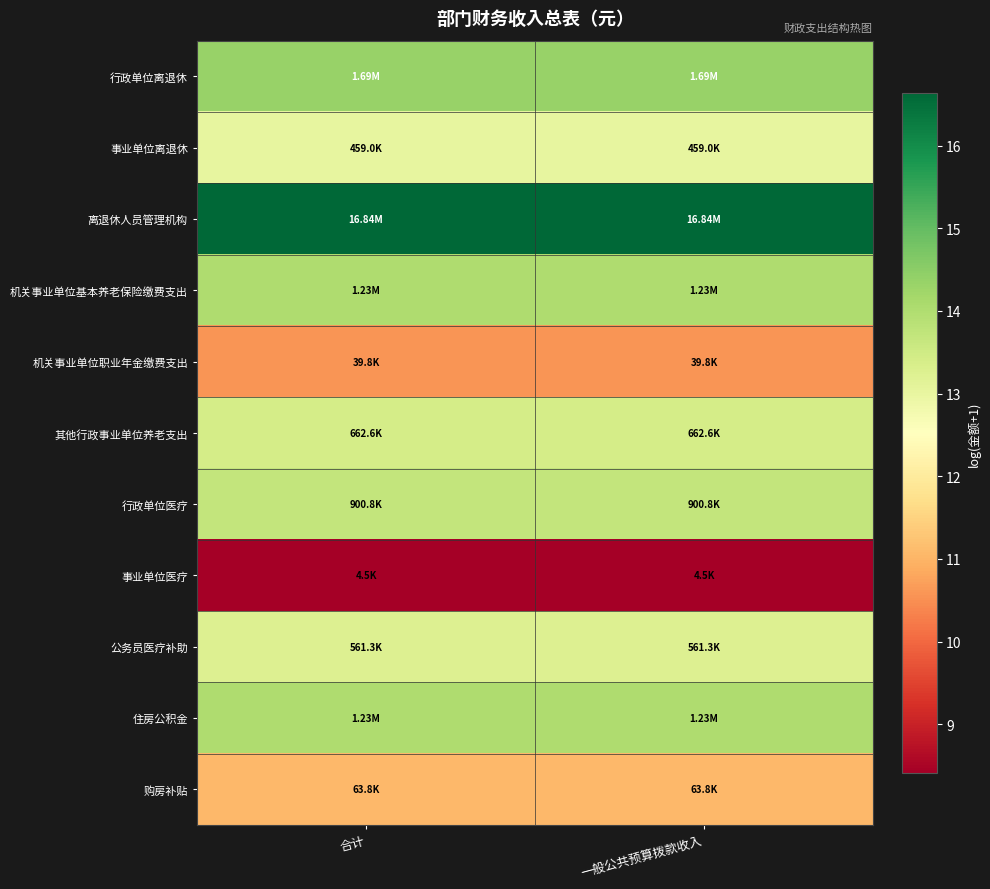

What is the total value across all series at 合计?

142.5